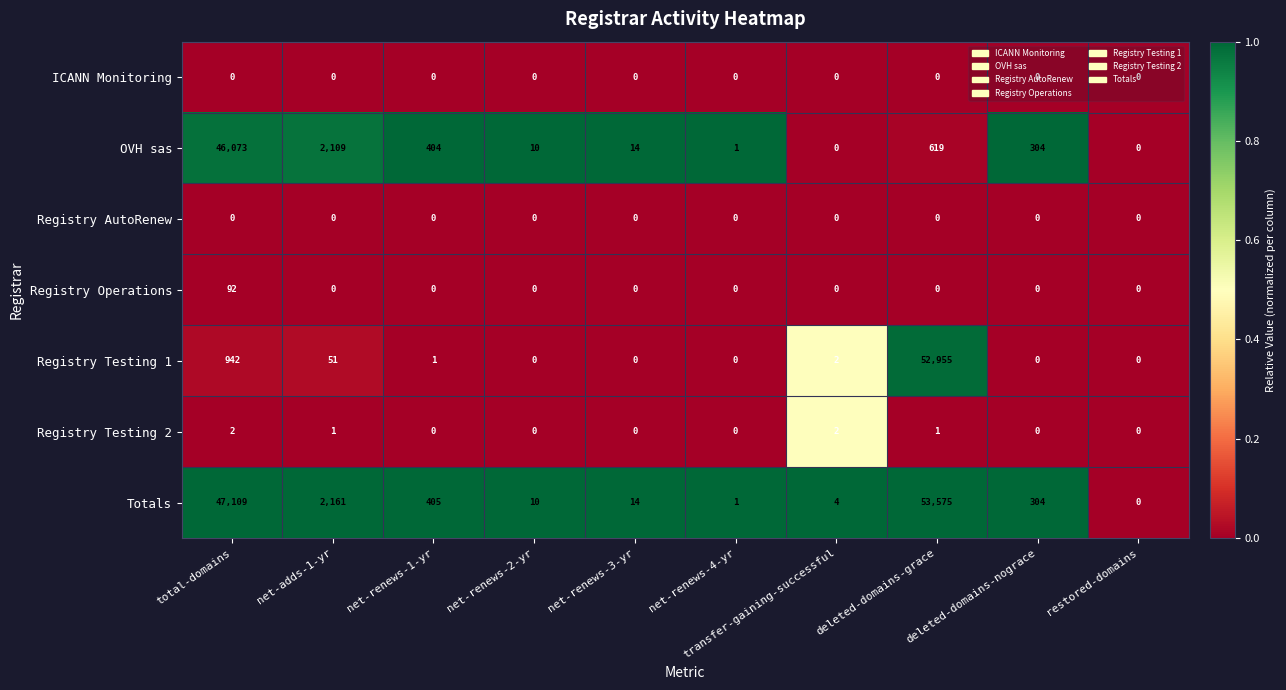

Count the number of data series in this chart.

7